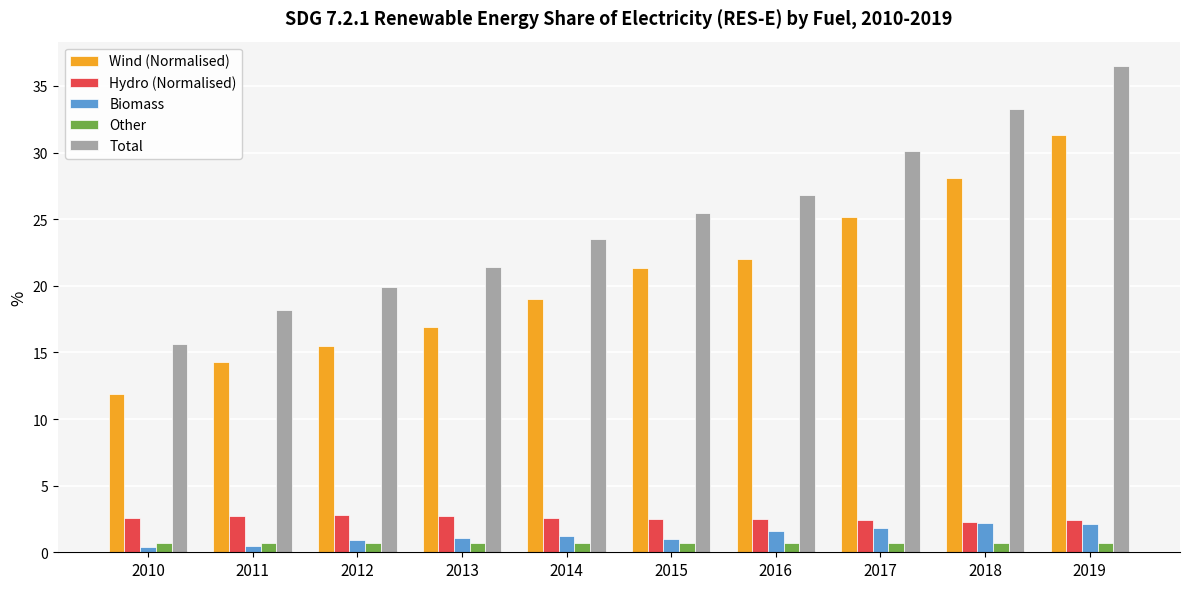

What is the average value of the Total series?

25.1